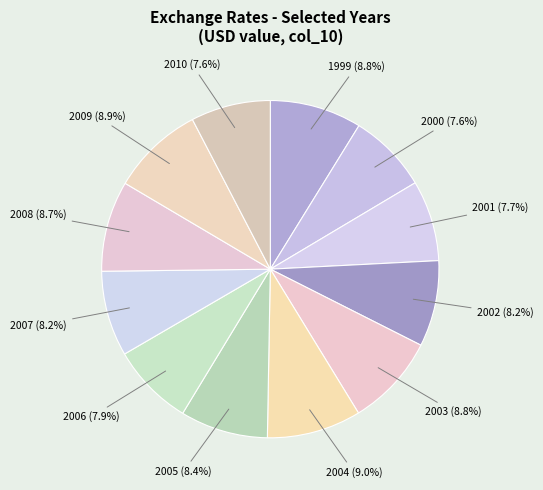

How many slices are in this pie chart?

12